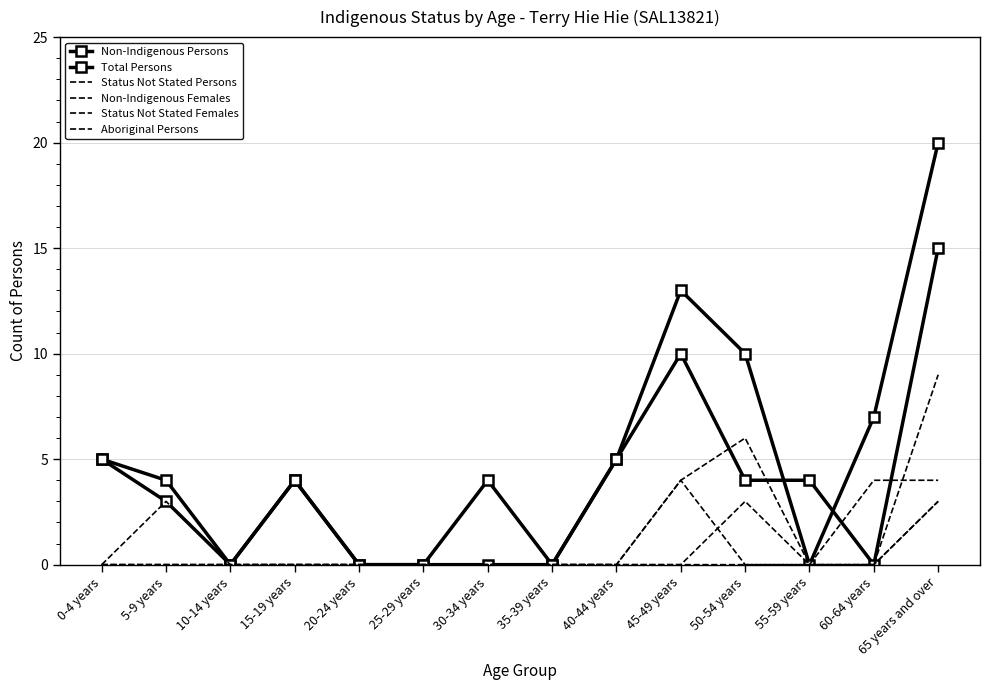

Which label corresponds to the largest value in the chart?

65 years and over